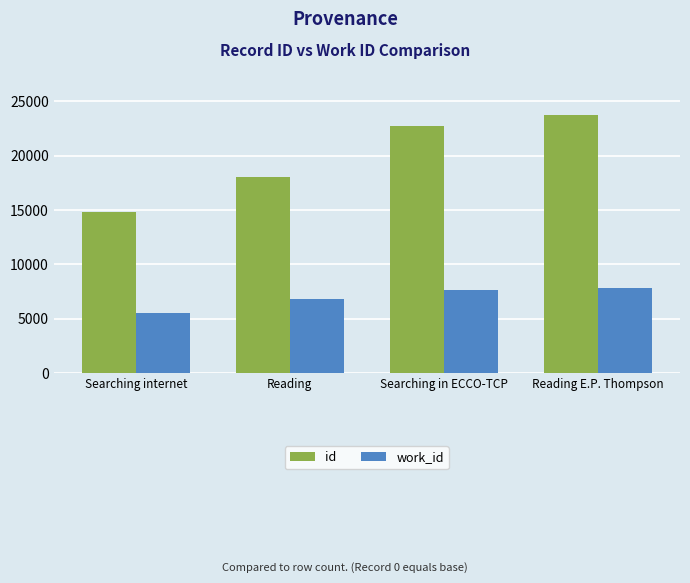

Reading left to right, extract all data points from this chart.

id: 14794	18089	22778	23789
work_id: 5530	6785	7677	7870